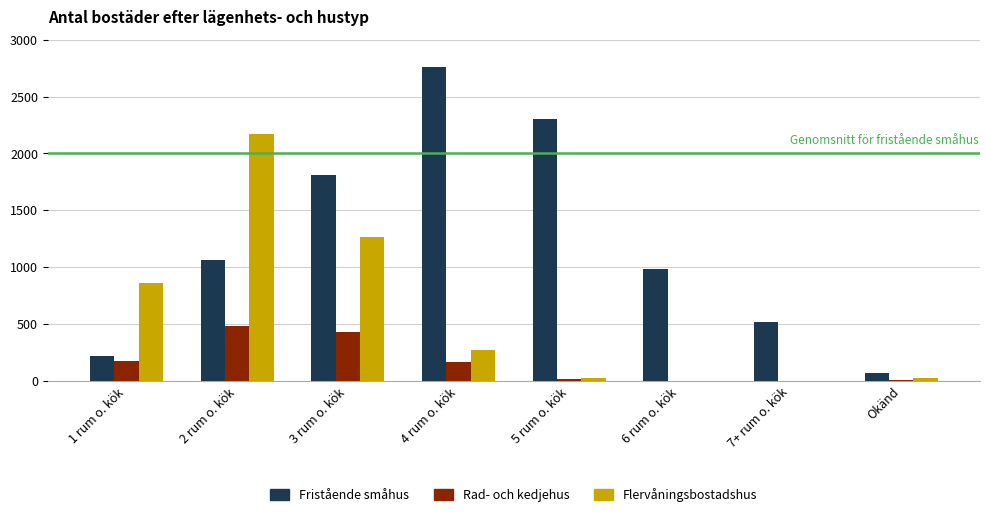

At which category does the chart reach its peak across all series?

4 rum o. kök